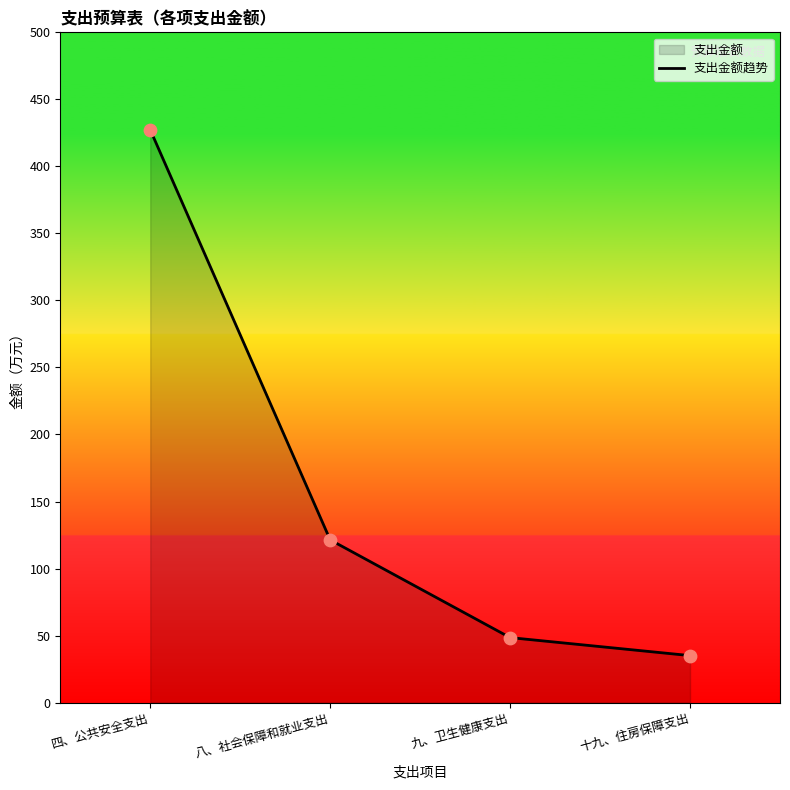

Between 八、社会保障和就业支出 and 九、卫生健康支出, which is larger?

八、社会保障和就业支出